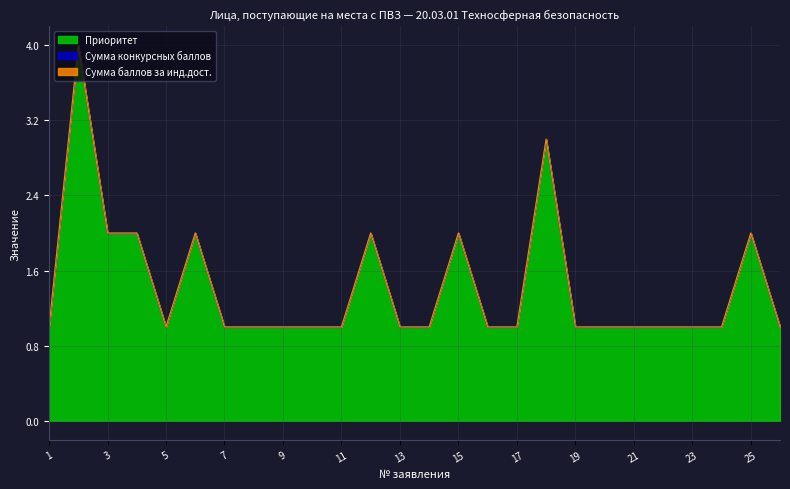

Count the number of categories in the chart.

26